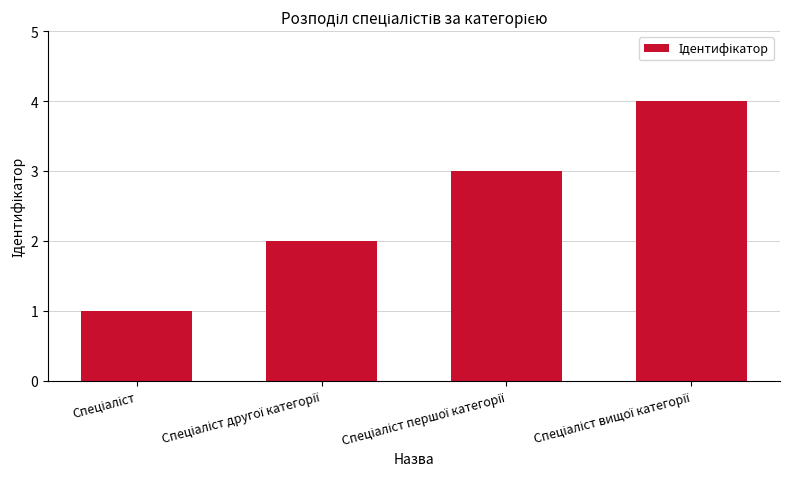

What is the maximum value shown in the chart?

4